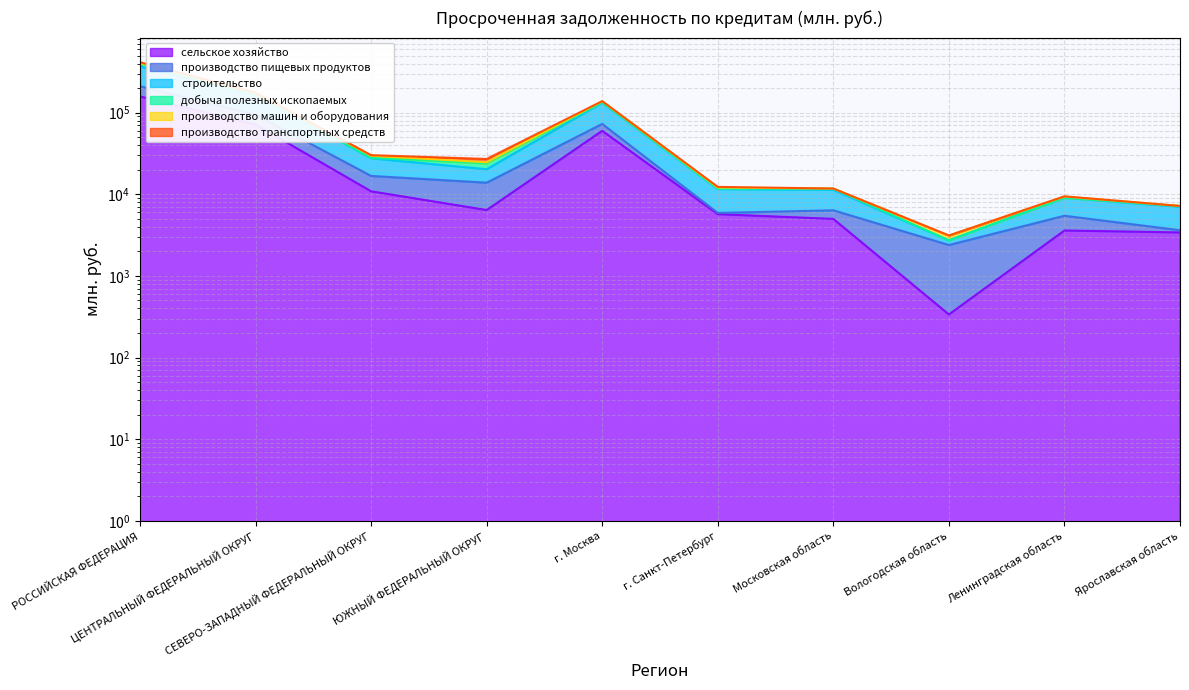

In сельское хозяйство, how many points are lower than both neighbors (excluding endpoints)?

2